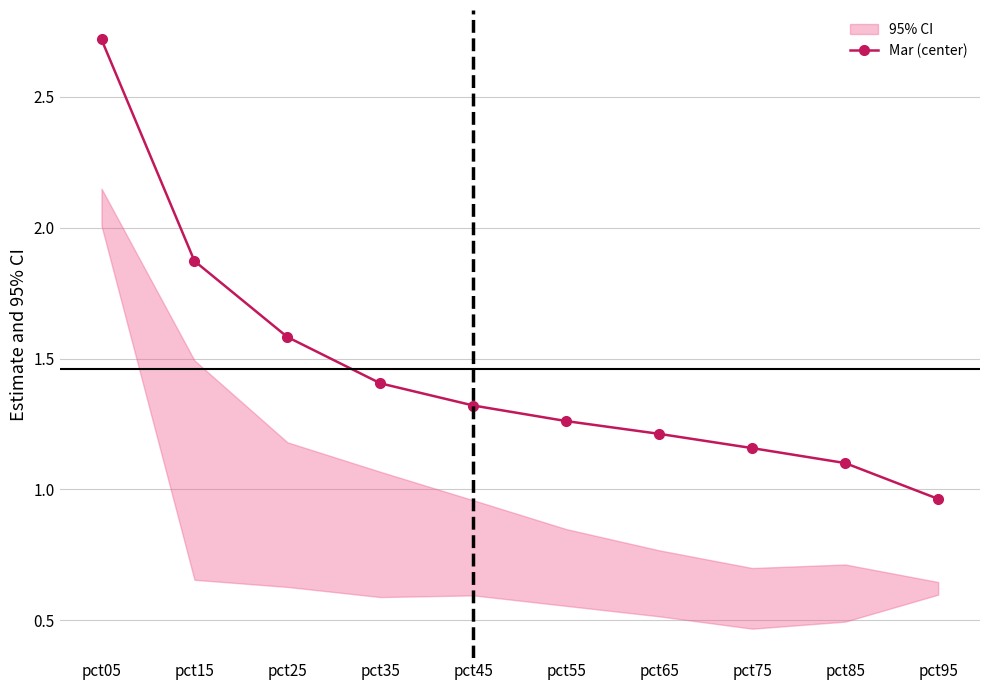

Approximately how many times larger is the value at pct25 compared to pct45?

1.2